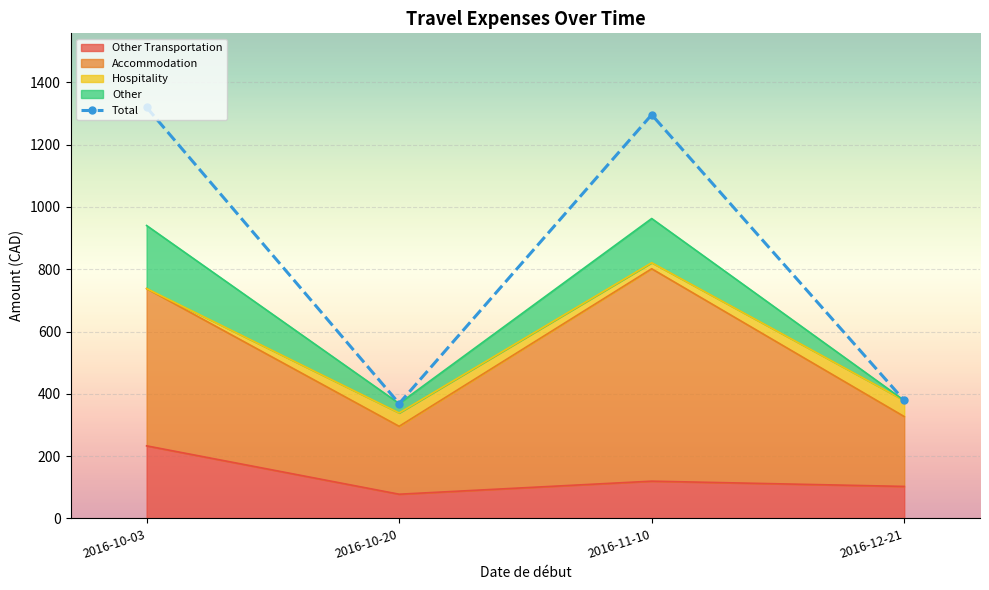

How many lines are shown in the chart?

5